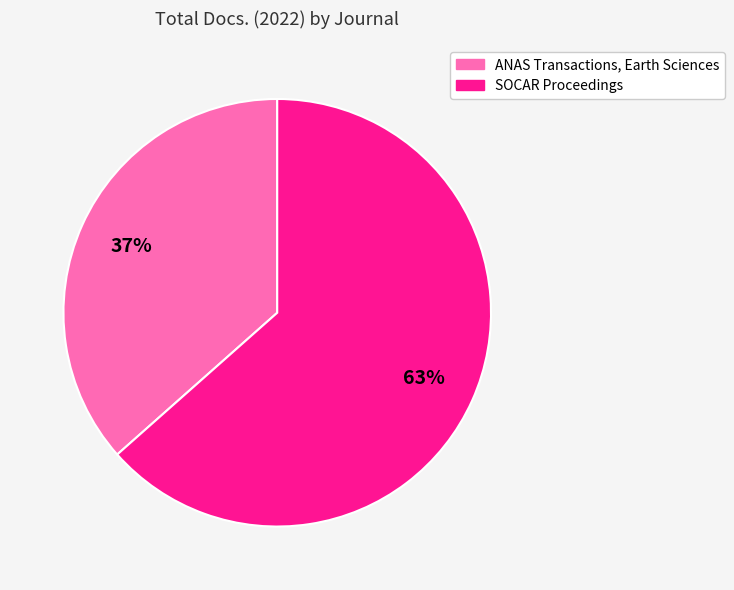

Is there any slice that represents more than half of the pie?

Yes